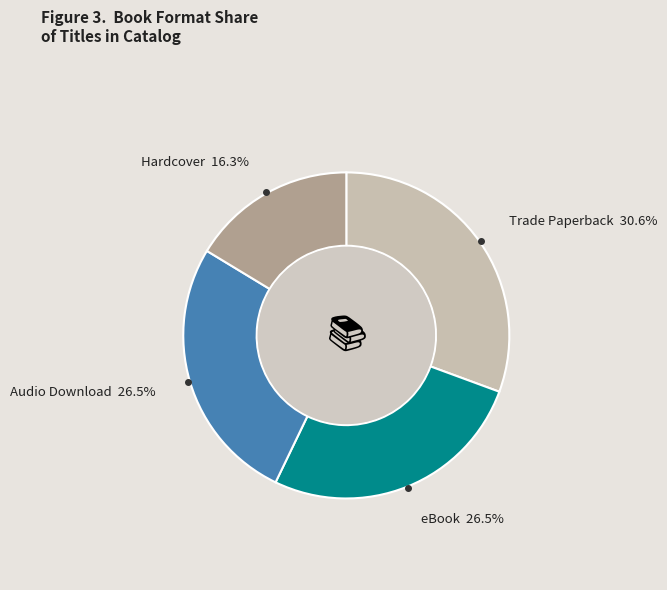

Count the number of slices in the pie.

4